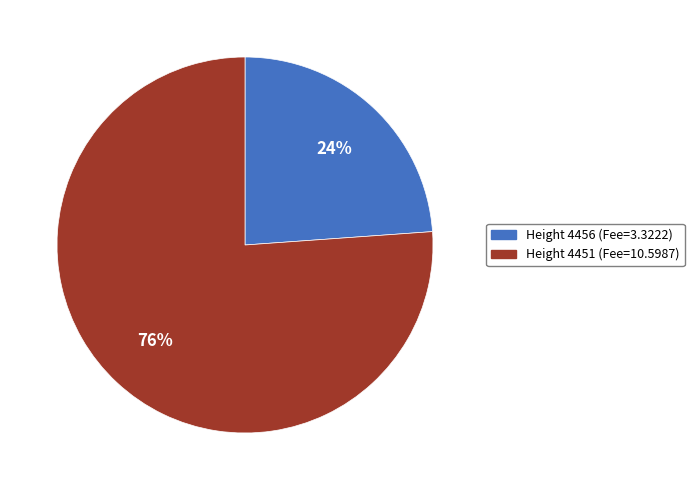

To the nearest percent, what is the average slice percentage?

50%